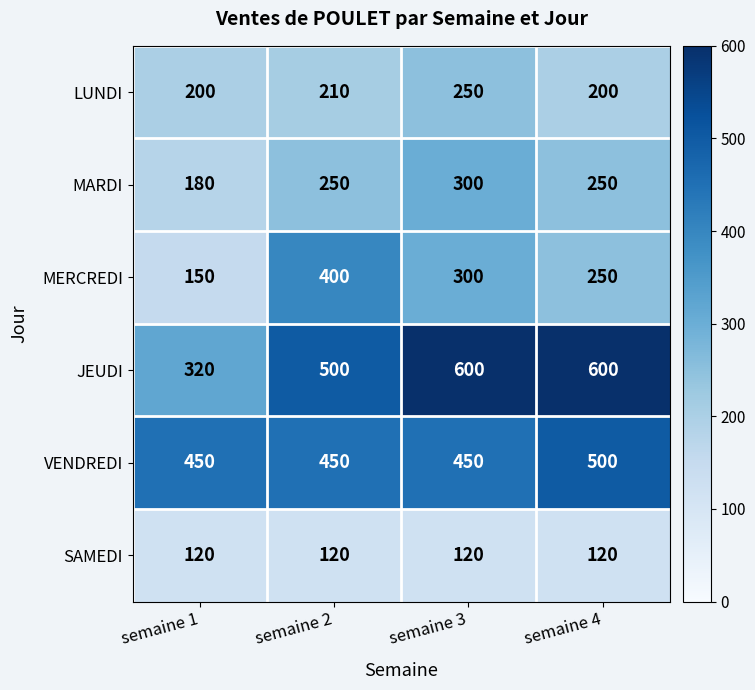

Which series has the largest range (max minus min)?

JEUDI